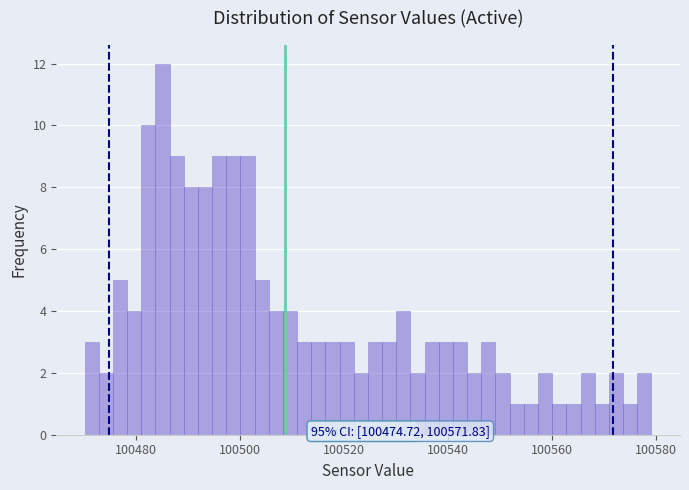

Read against the x-axis, roughly where is the centre of the tallest bar?

100486